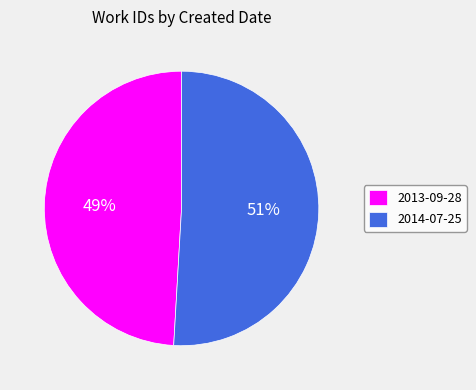

Which slice represents more than half of the pie?

2014-07-25